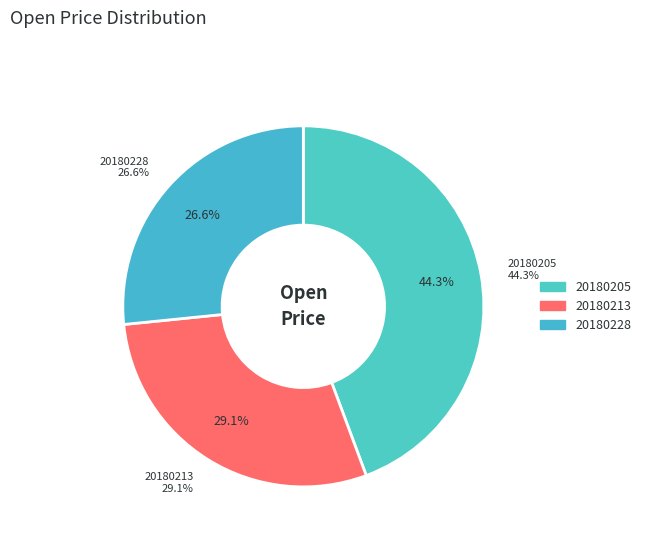

How many segments does this pie chart have?

3